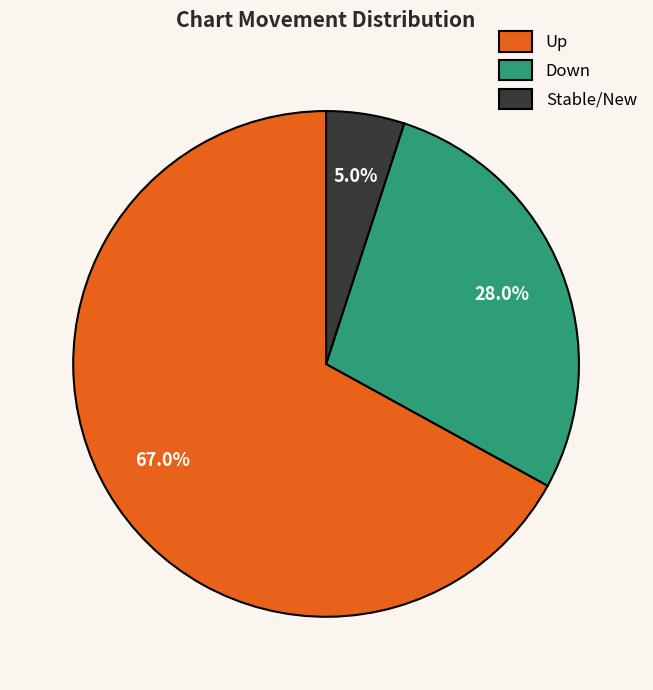

Which category has the biggest portion of the pie?

Up